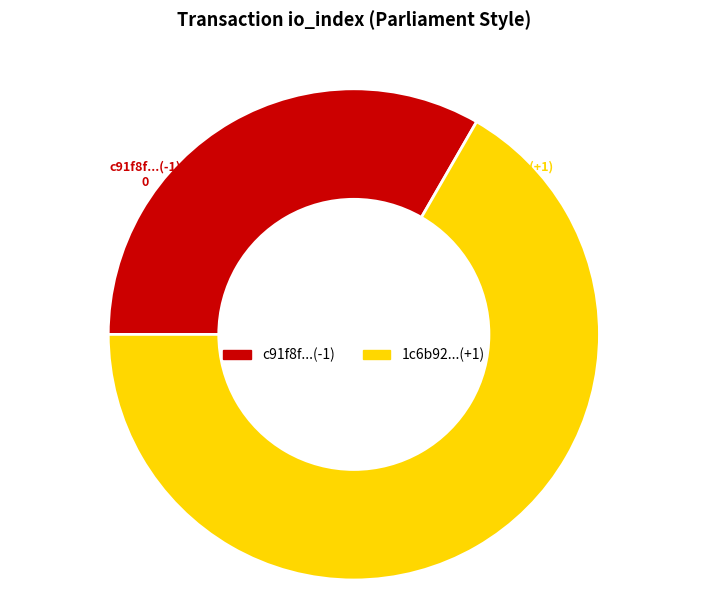

Rank the categories by value from lowest to highest.

c91f8f...(-1), 1c6b92...(+1)